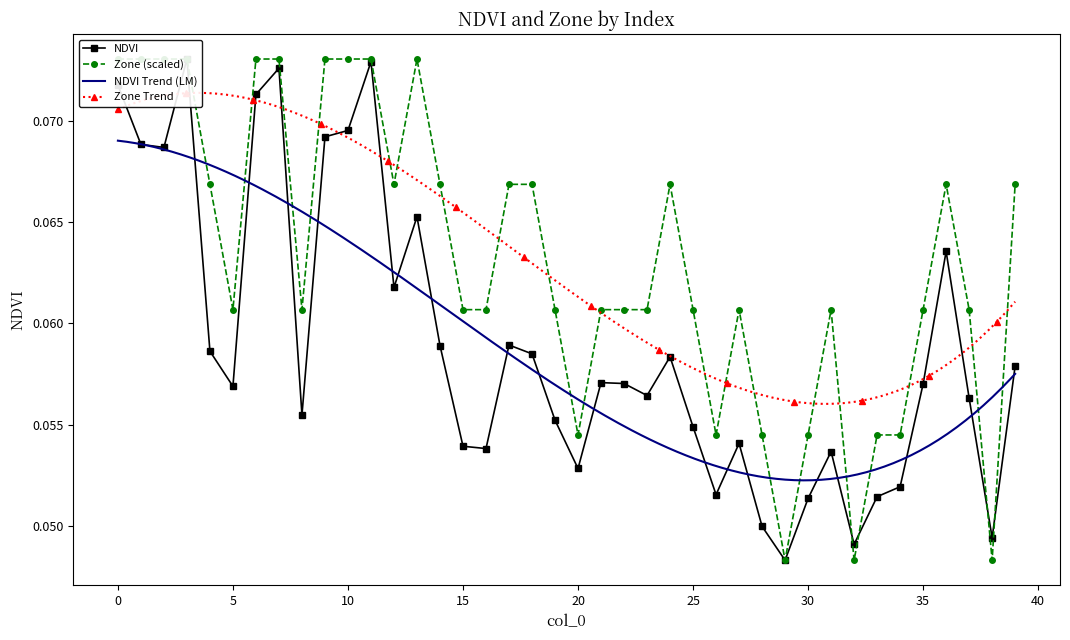

What is the maximum value for Zone?

0.1